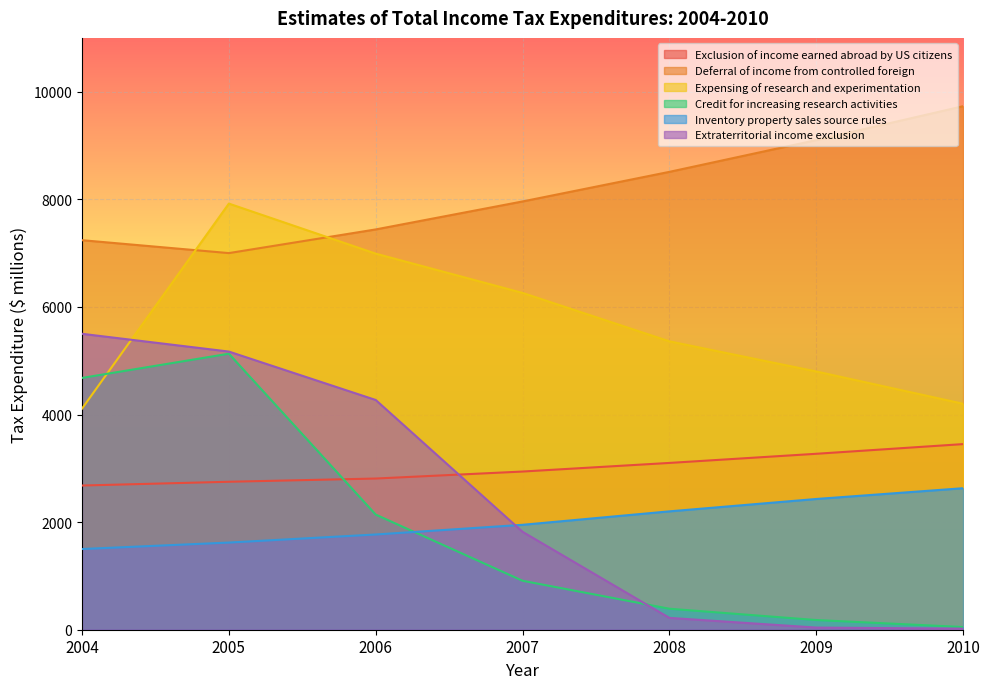

Reading right to left, transcribe all the data shown in this chart.

Exclusion of income earned abroad by US citizens: 3450	3270	3100	2940	2810	2750	2680
Deferral of income from controlled foreign: 9730	9100	8510	7960	7440	7000	7240
Expensing of research and experimentation: 4200	4800	5360	6260	6990	7920	4110
Credit for increasing research activities: 50	180	390	910	2140	5130	4680
Inventory property sales source rules: 2630	2430	2200	1950	1770	1620	1500
Extraterritorial income exclusion: 20	40	220	1820	4270	5170	5500